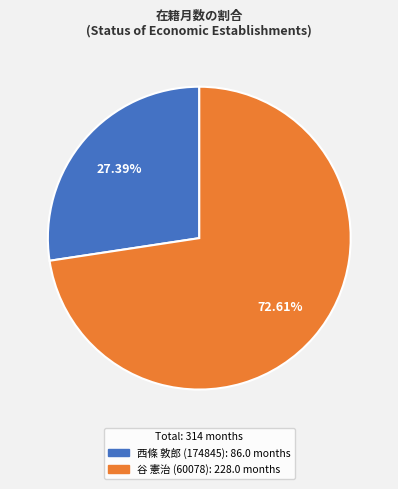

Which slice represents more than half of the pie?

谷 憲治 (60078)